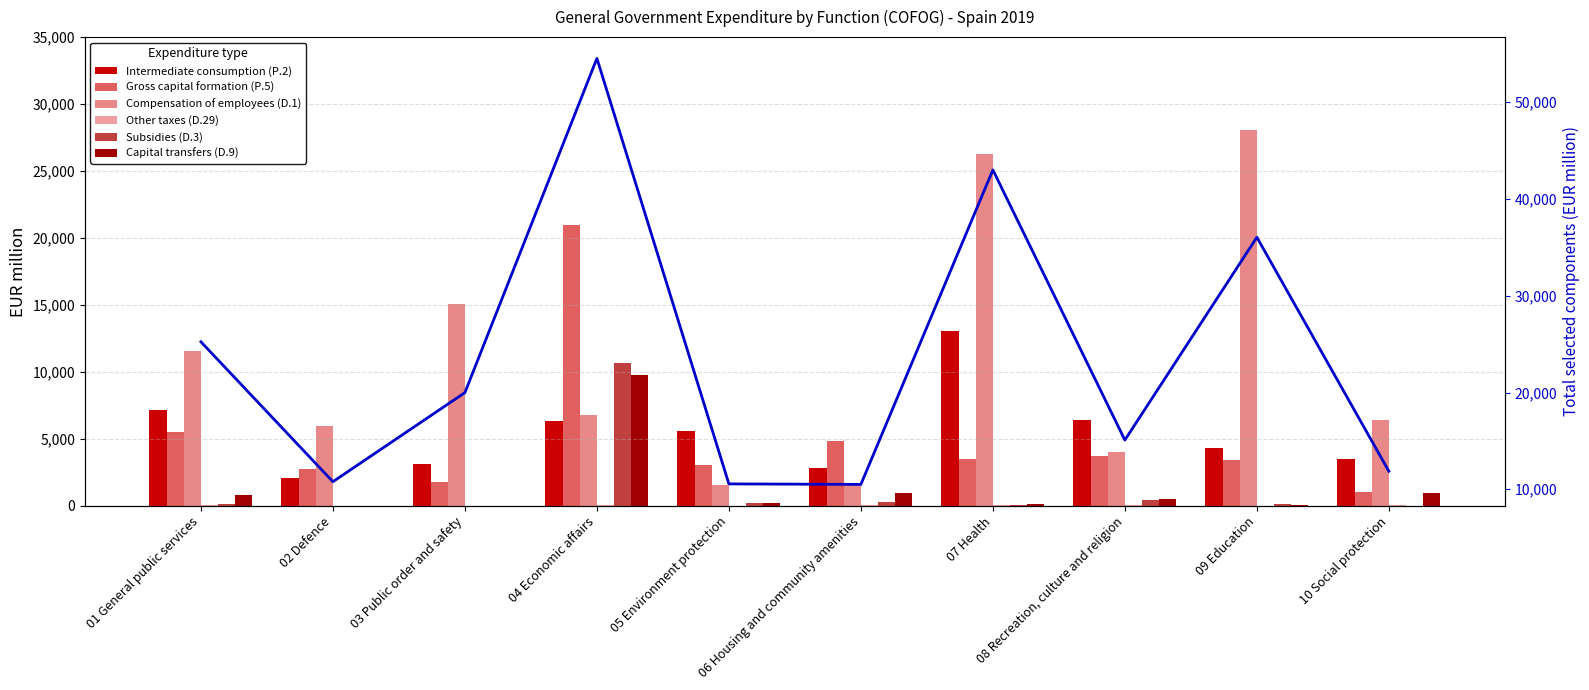

How many bars are there in total?

60